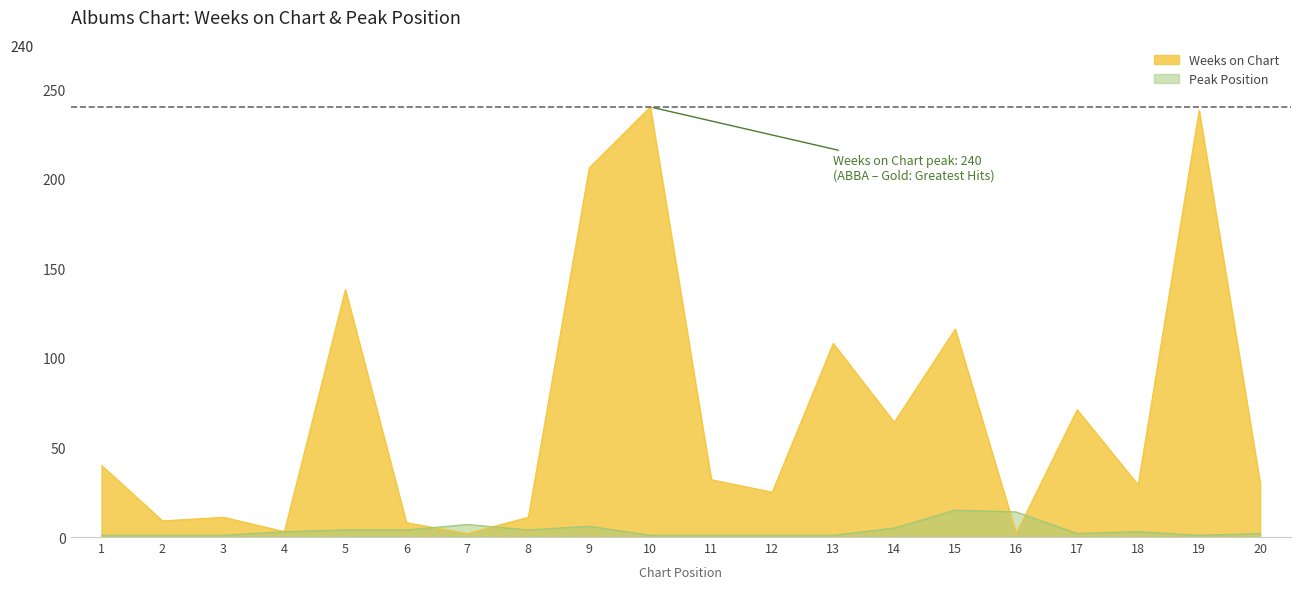

How many interior local peaks does the Peak Position series have?

4